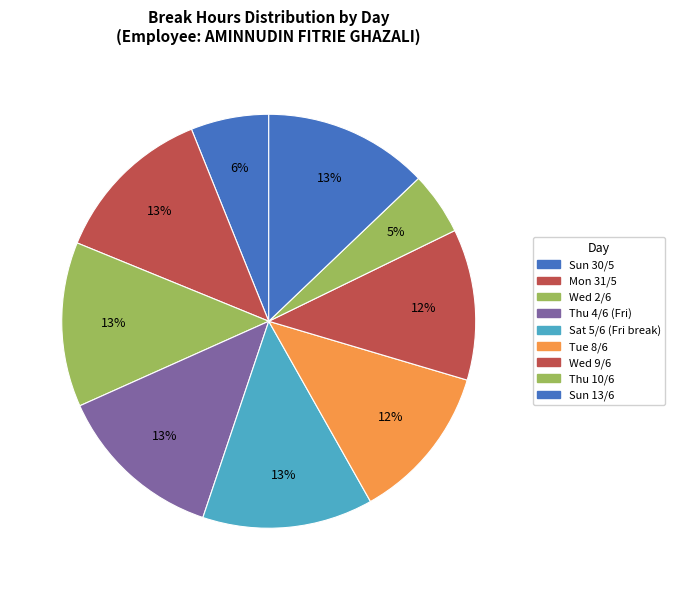

What percentage do Mon 31/5 and Thu 4/6 (Fri) together represent?

25.9%